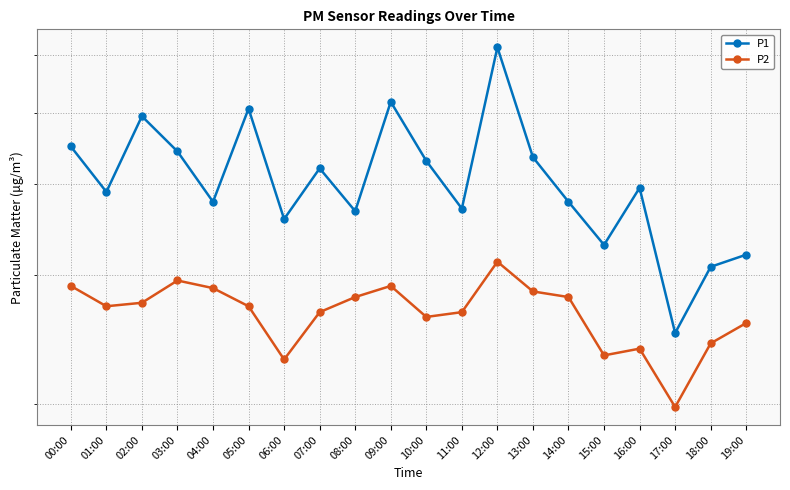

Is the value of P2 at 14:00 greater than the value of P1 at 18:00?

No